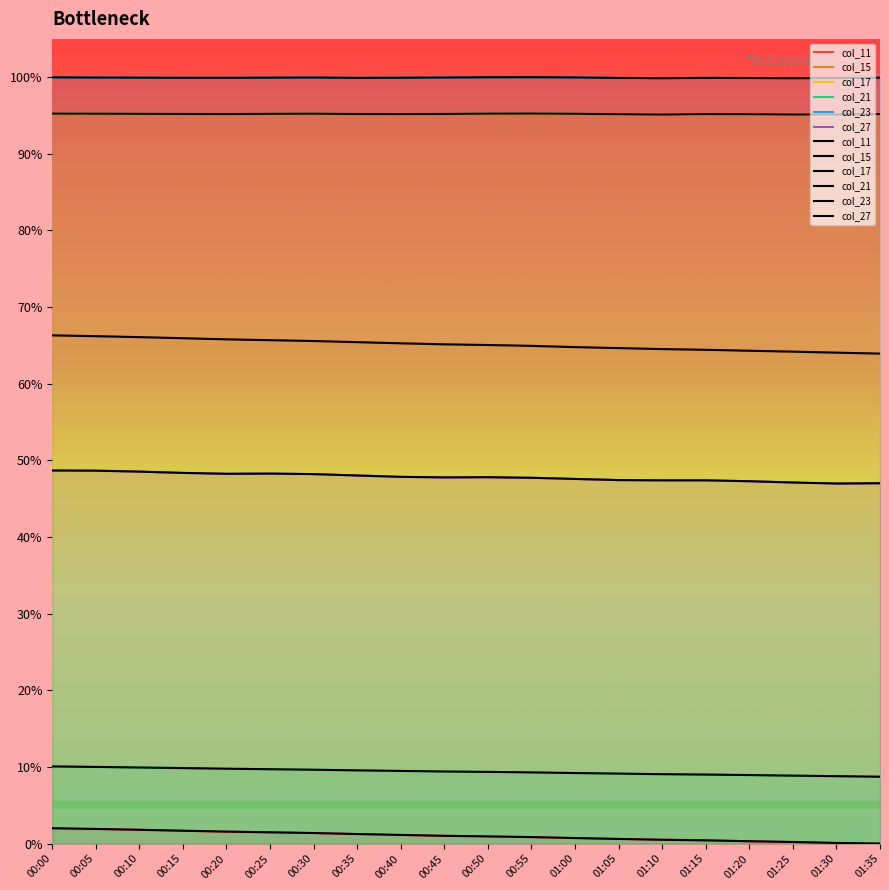

Rank the series by their maximum value, from highest to lowest.

col_23, col_17, col_15, col_27, col_21, col_11